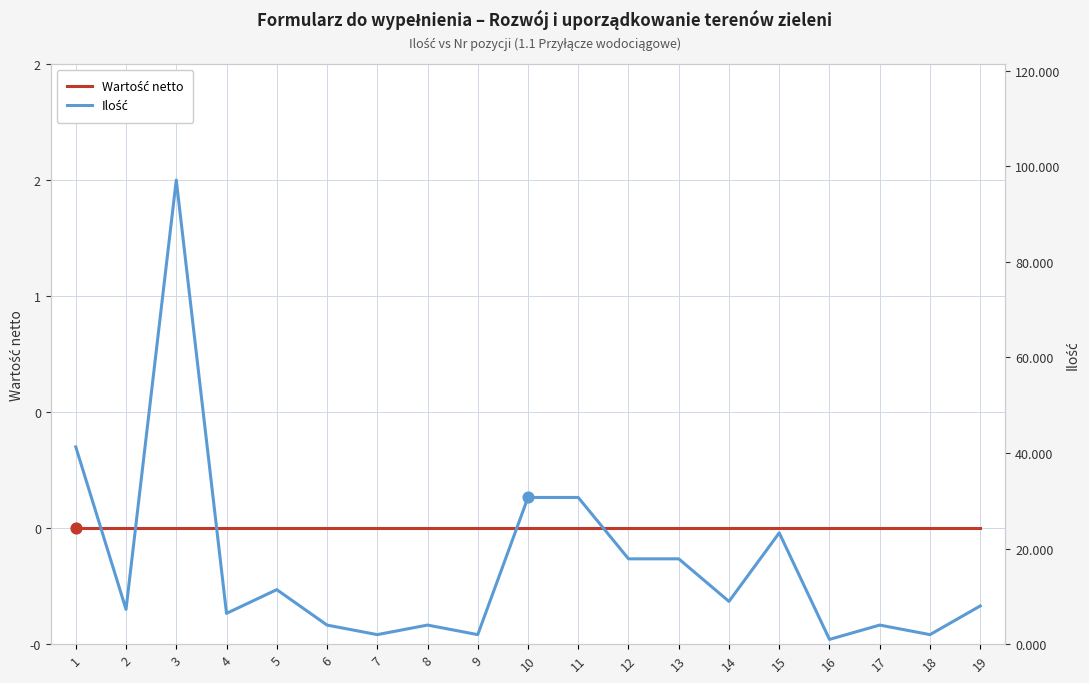

At how many categories does at least one series exceed 16?

7